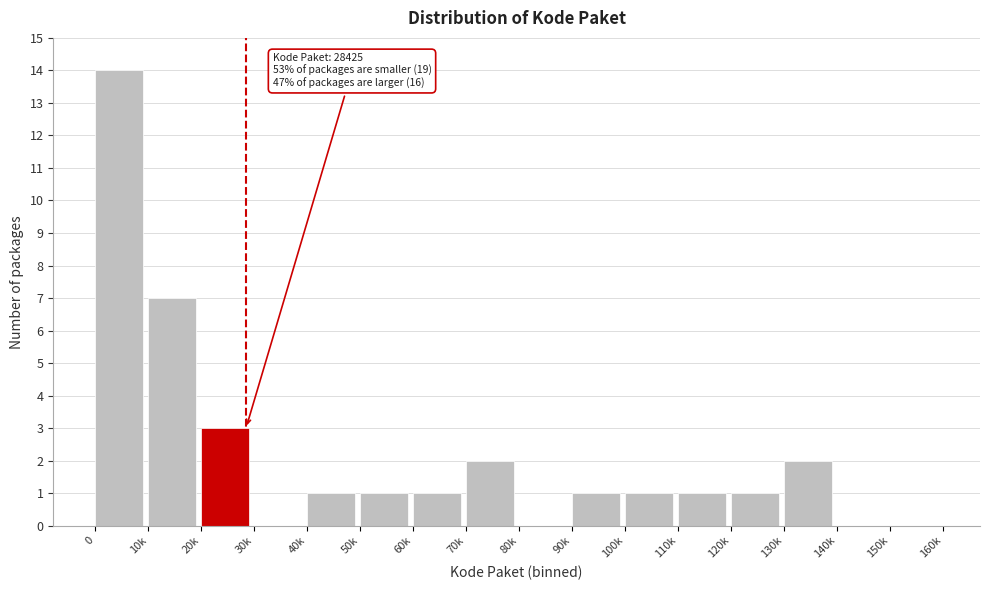

Reading left to right, extract all data points from this chart.

0=14	10k=7	20k=3	30k=0	40k=1	50k=1	60k=1	70k=2	80k=0	90k=1	100k=1	110k=1	120k=1	130k=2	140k=0	150k=0